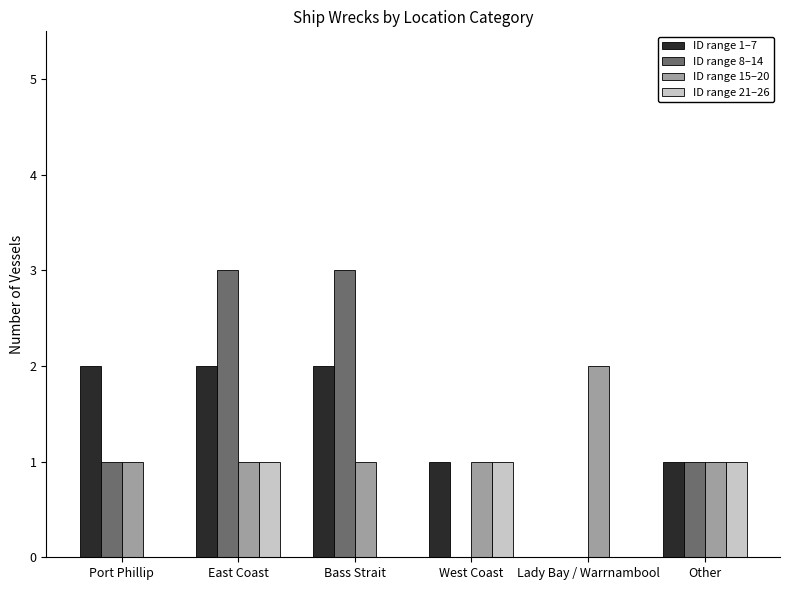

Does the chart contain stacked bars?

No